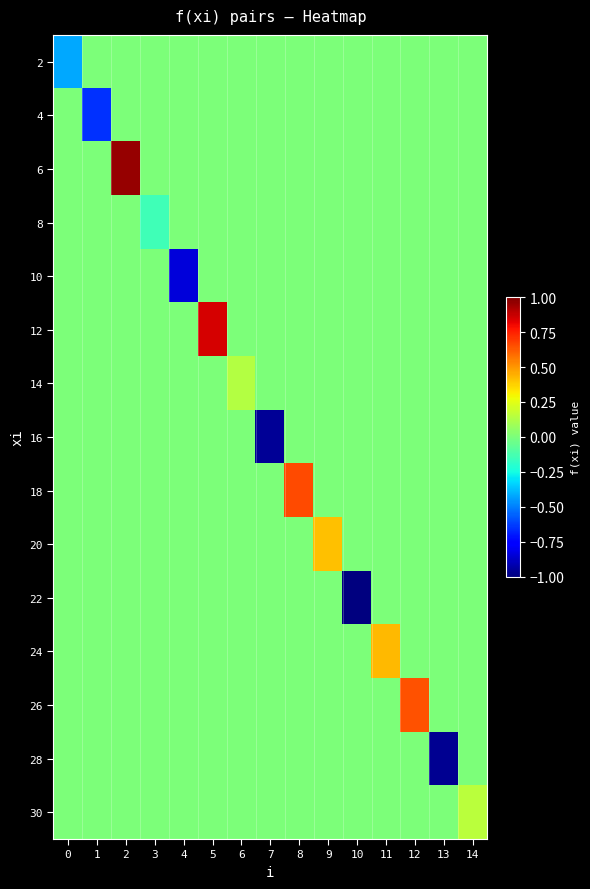

What is the total value across all series at 6?

0.1